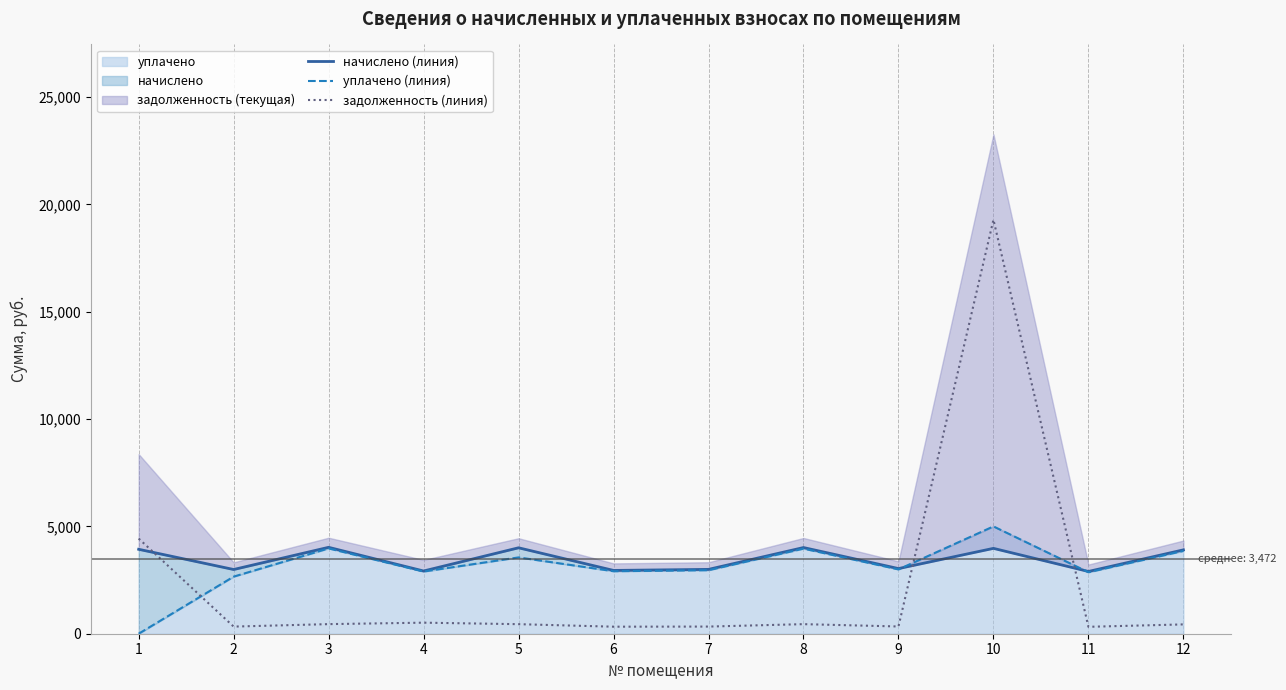

How many data points in начислено (линия) are less than 3907?

6